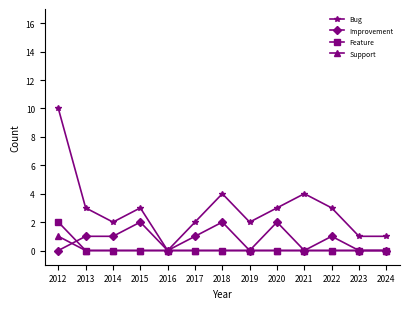

Which series has the largest range (max minus min)?

Bug